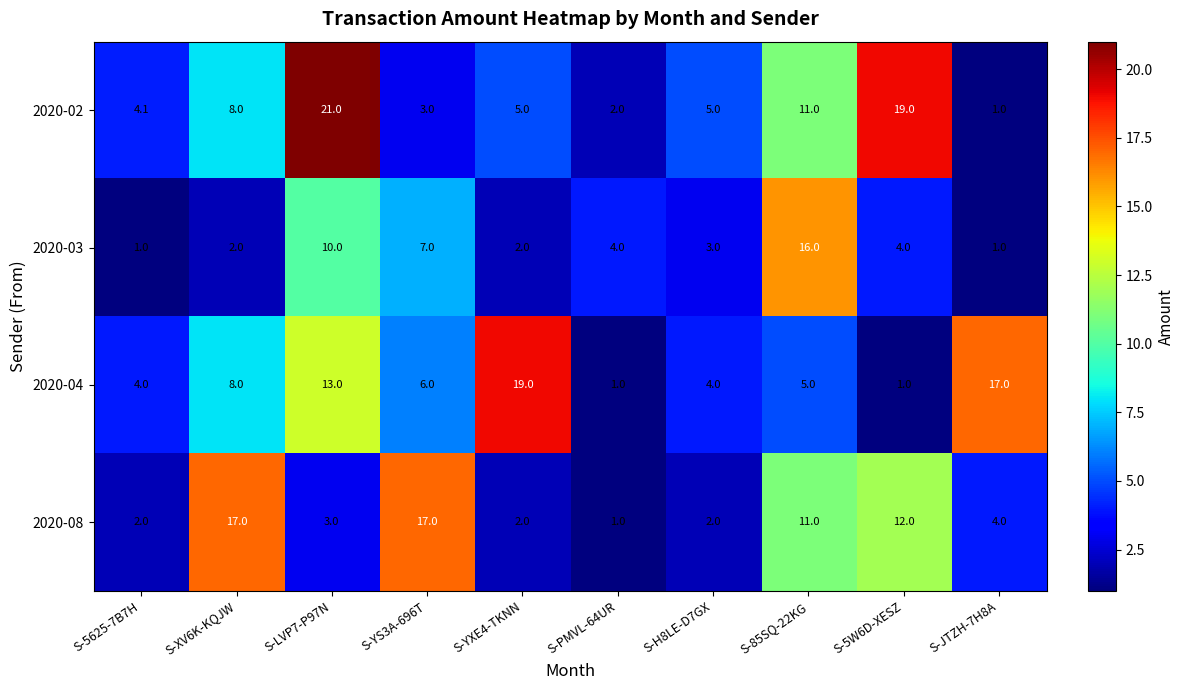

How many distinct data groups are displayed?

4